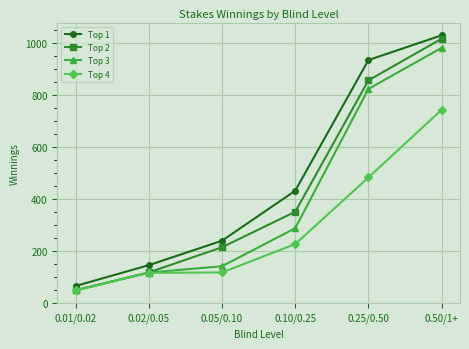

Which series changed the most between 0.25/0.50 and 0.50/1+?

Top 4